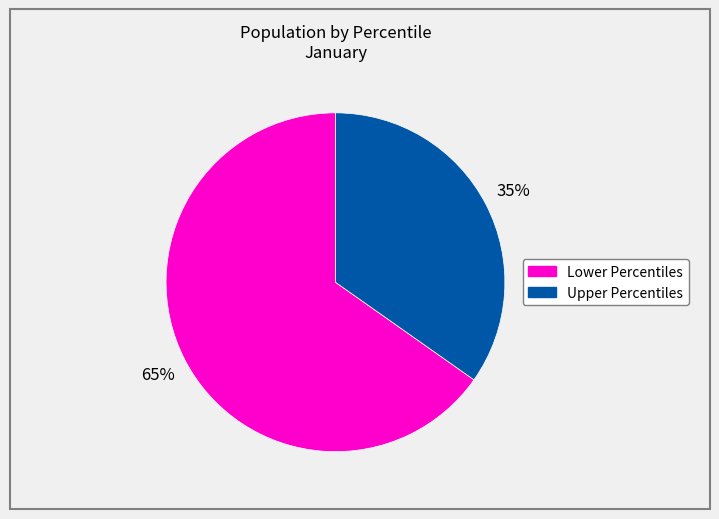

Is there a majority slice in this chart?

Yes